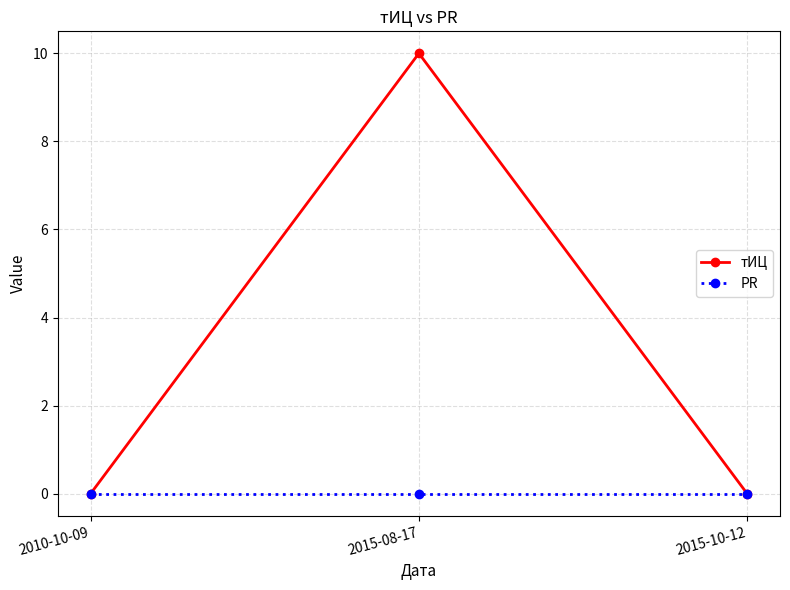

Between 2015-08-17 and 2015-10-12, which series saw the biggest shift?

тИЦ